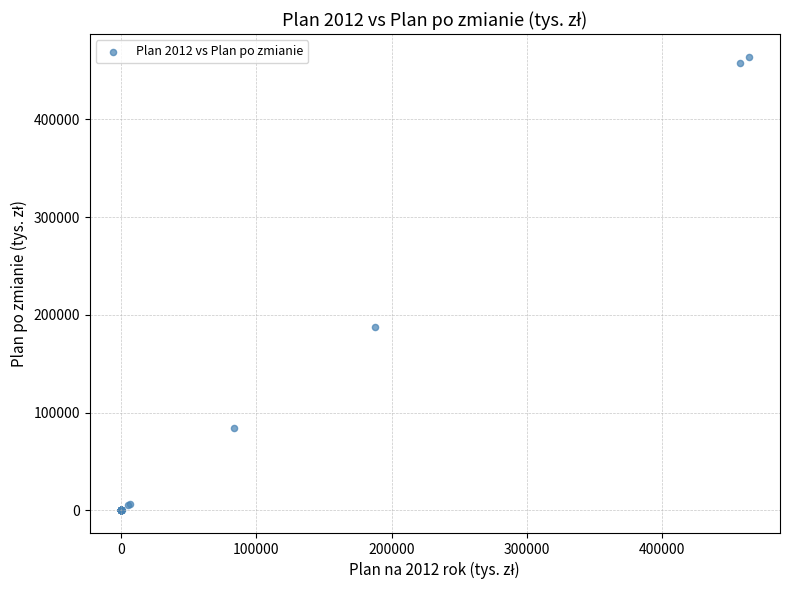

What Y value in the scatter plot is closest to 231943?

187735